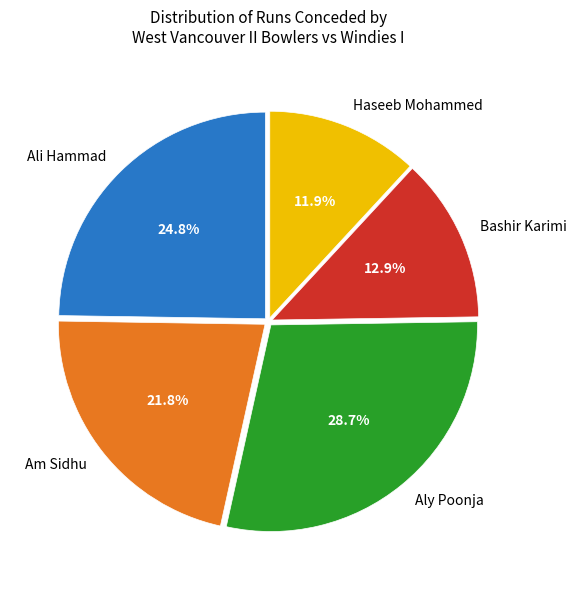

How much of the chart is everything except Aly Poonja?

71.3%